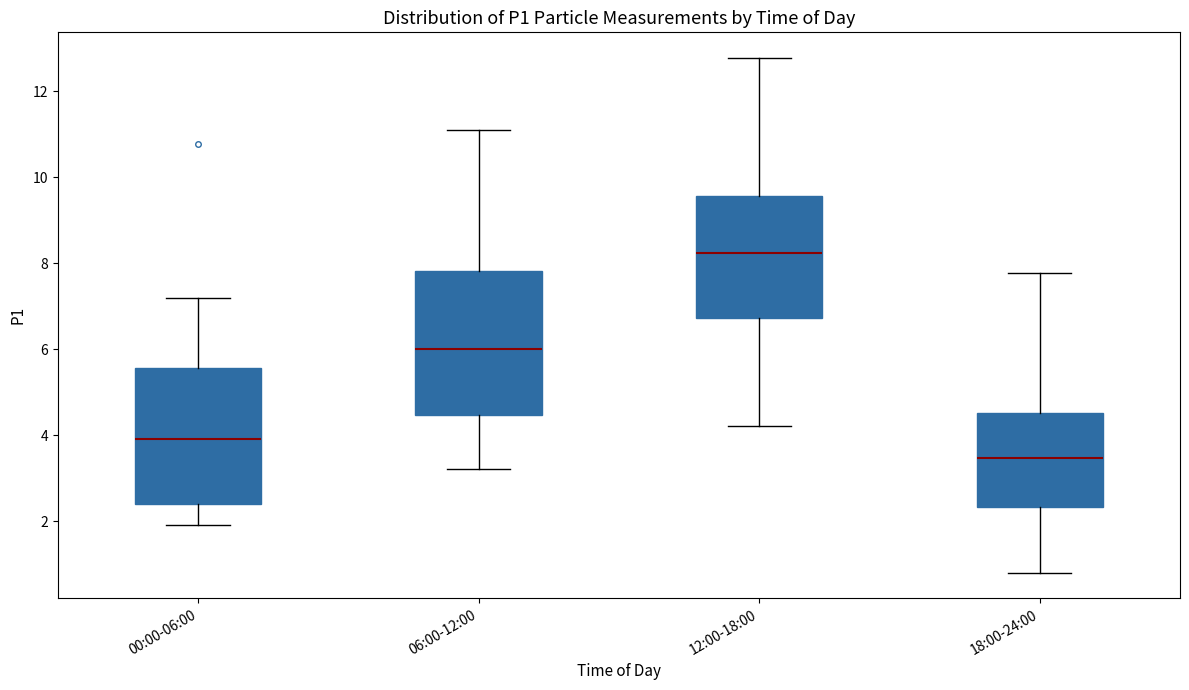

Where does the lower whisker of the box for 00:00-06:00 end on the y-axis? The values are not printed on the chart, so give them approximately, as read against the axis.

2.0